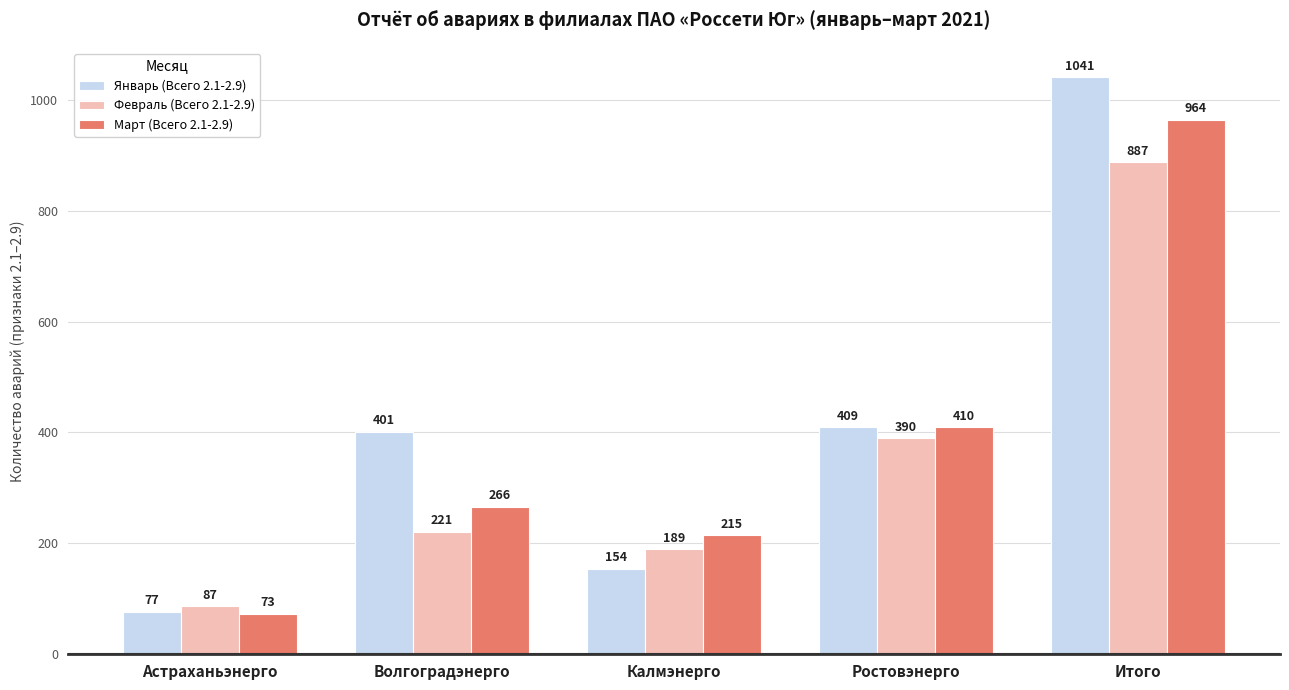

What is the average value of the Март (Всего 2.1-2.9) series?

386